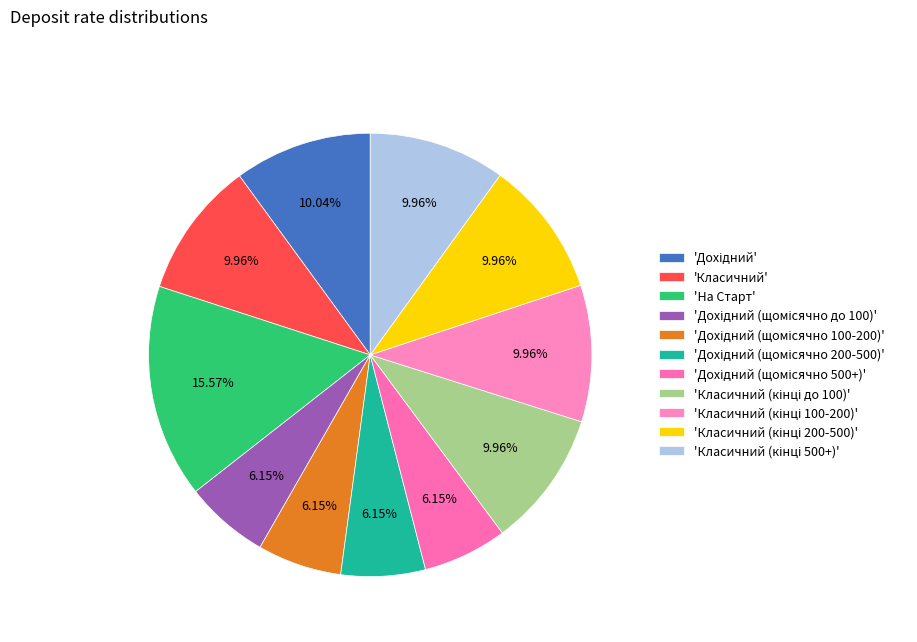

To the nearest percent, what is the difference between the largest and smallest slice percentages?

9%